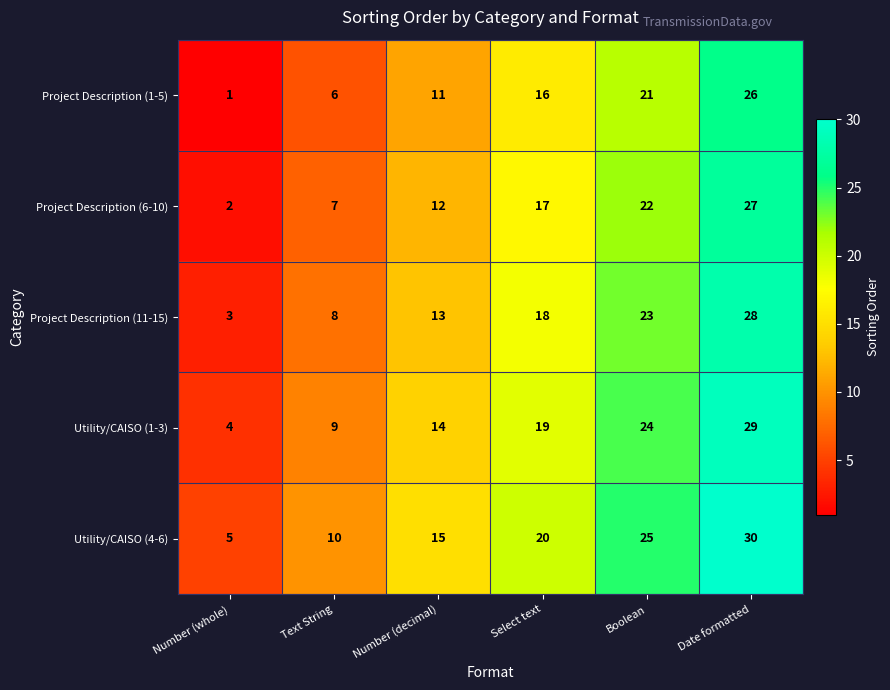

Reading left to right, list all the values displayed in this chart.

Project Description (1-5): 1	6	11	16	21	26
Project Description (6-10): 2	7	12	17	22	27
Project Description (11-15): 3	8	13	18	23	28
Utility/CAISO (1-3): 4	9	14	19	24	29
Utility/CAISO (4-6): 5	10	15	20	25	30